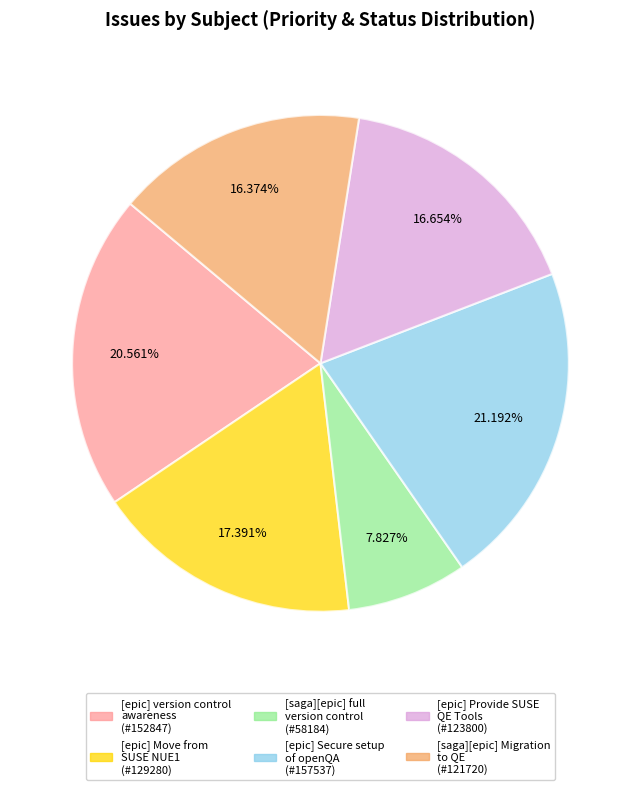

Does any single category account for the majority?

No